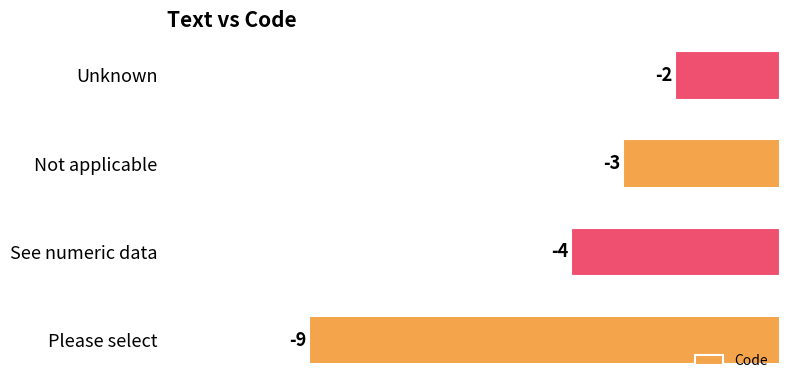

Reading bottom to top, what are all the values shown in this chart?

-9	-4	-3	-2